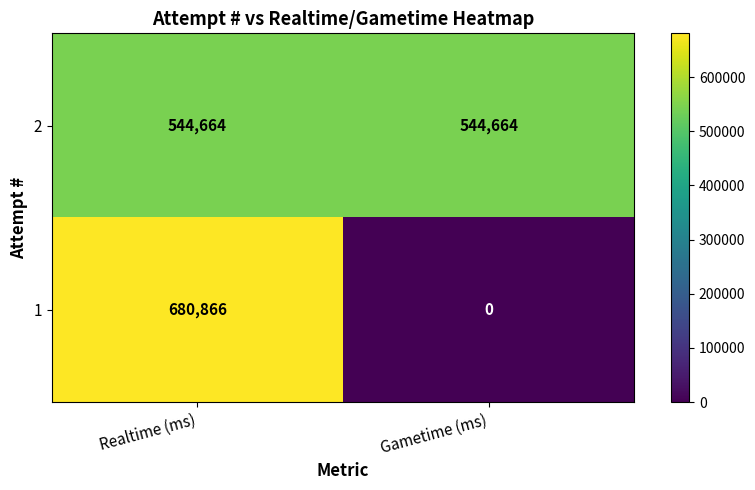

Reading left to right, transcribe all the data shown in this chart.

2: 544664	544664
1: 680866	0